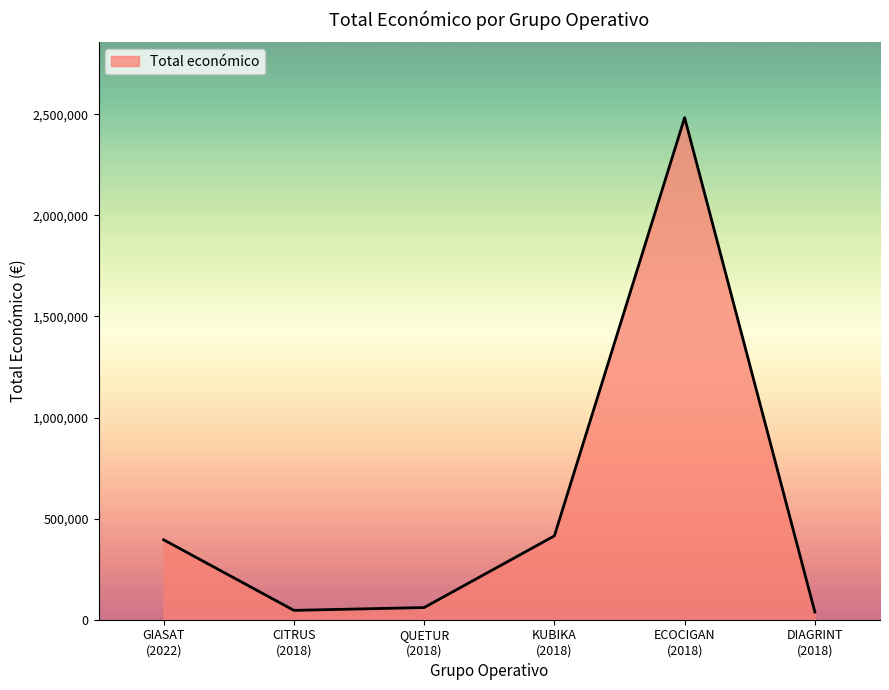

How many lines are shown in the chart?

1